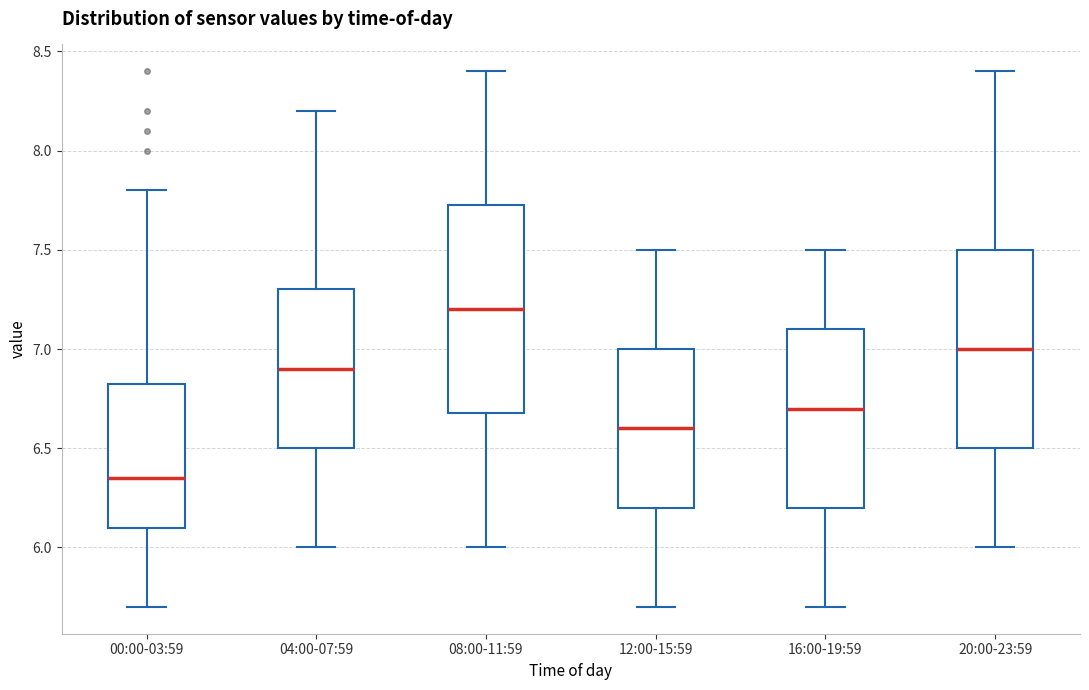

Where does the lower whisker of the box for 12:00-15:59 end on the y-axis? The values are not printed on the chart, so give them approximately, as read against the axis.

5.70